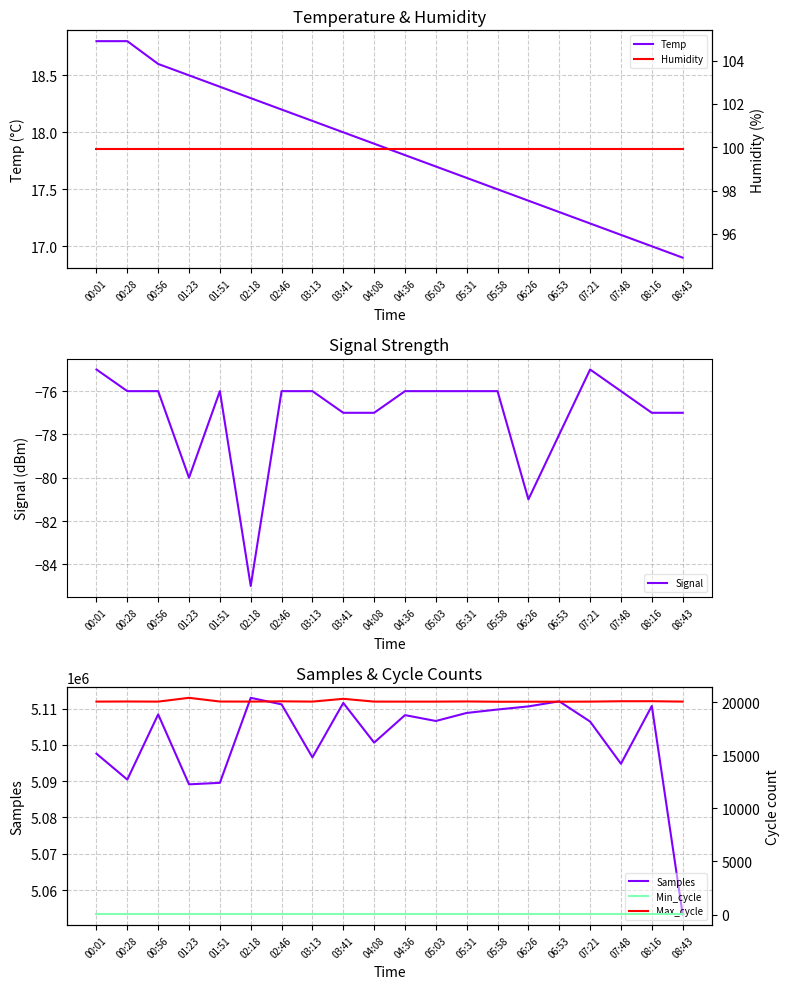

True or false: Humidity and Samples cross at least once.

False